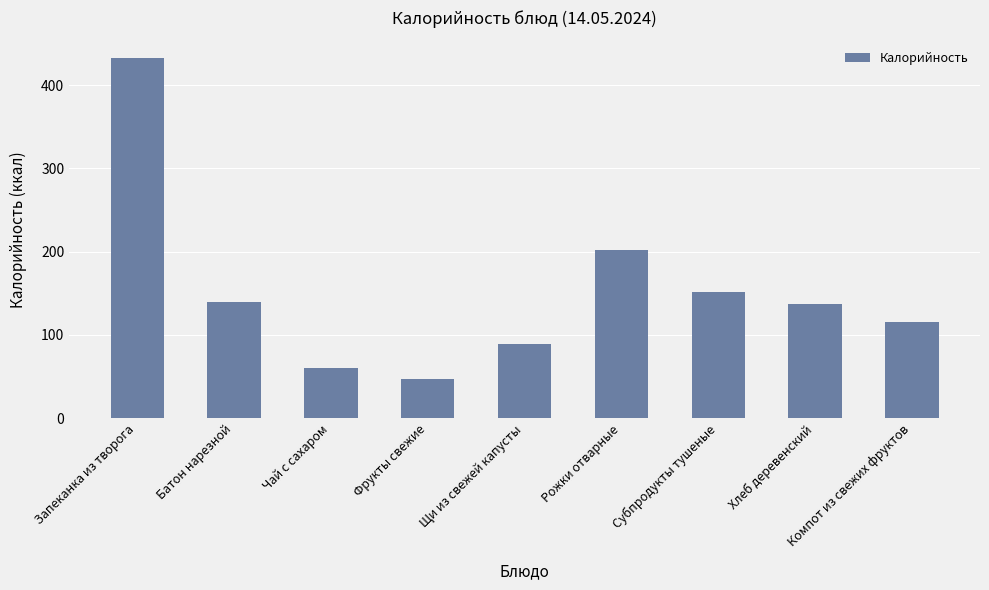

What position from the right is Субпродукты тушеные?

3